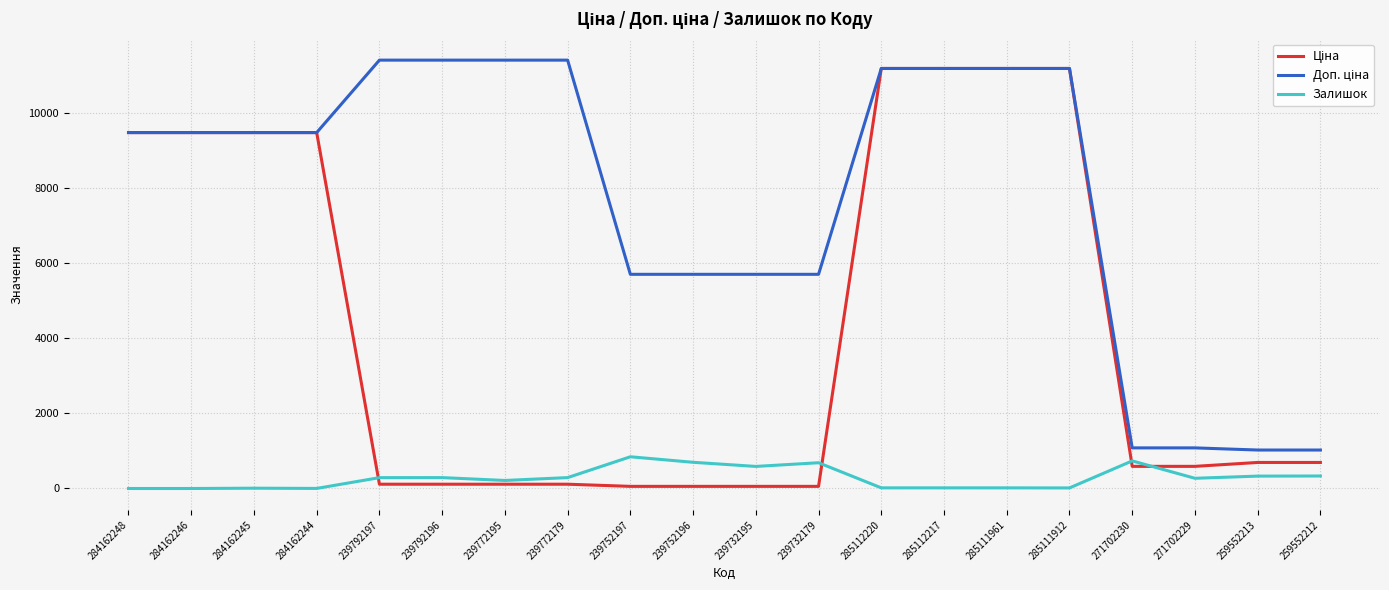

What is the total value across all series at 271702229?

1943.6